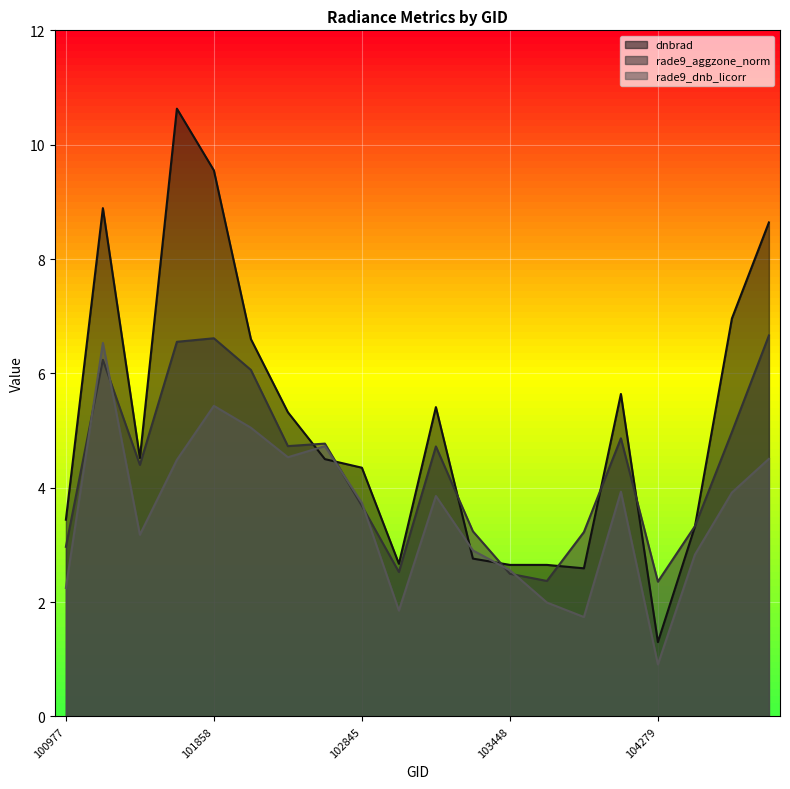

What are all the series names shown in the legend?

dnbrad, rade9_aggzone_norm, rade9_dnb_licorr